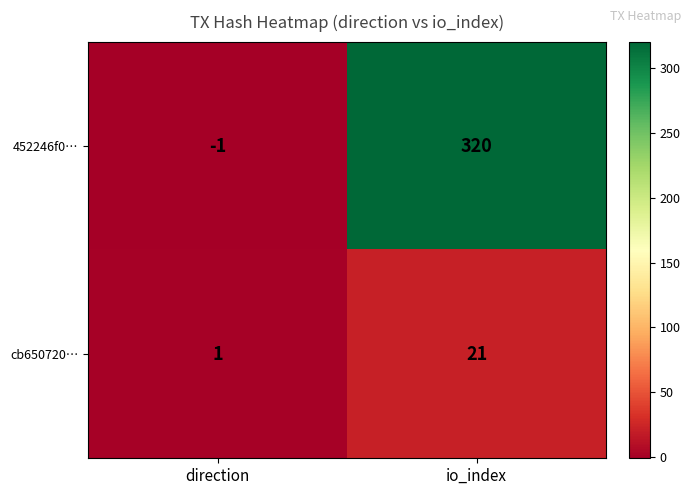

Is the value of cb650720… at io_index greater than the value of 452246f0… at direction?

Yes